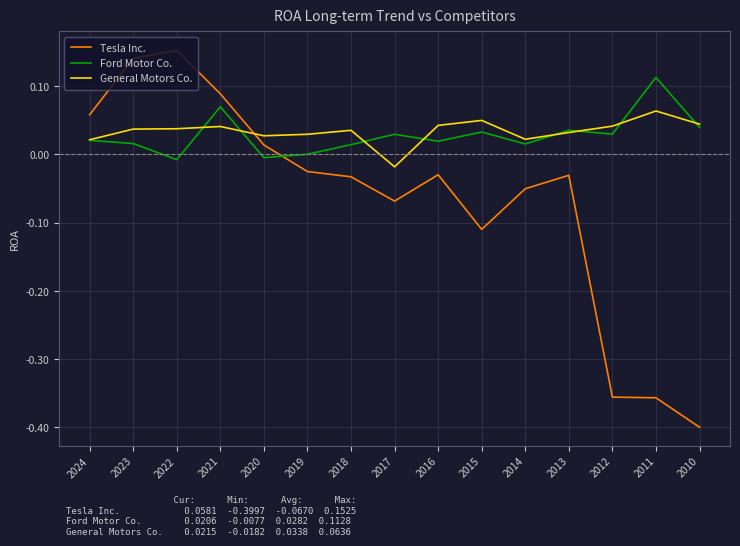

Where do General Motors Co. and Tesla Inc. first cross each other?

2021 and 2020